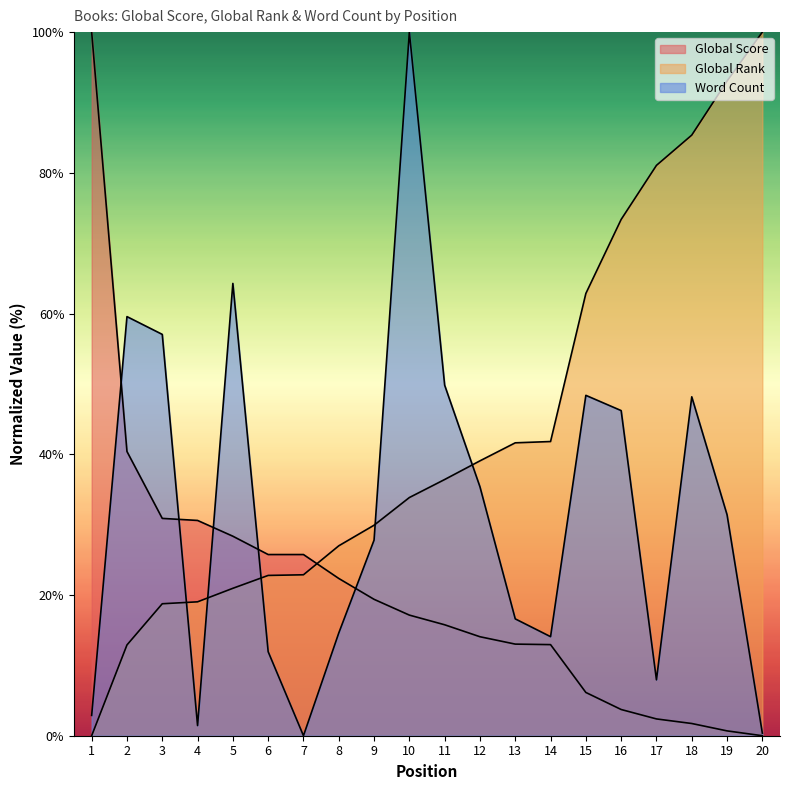

List the series in order of their peak value, highest first.

Global Score, Global Rank, Word Count